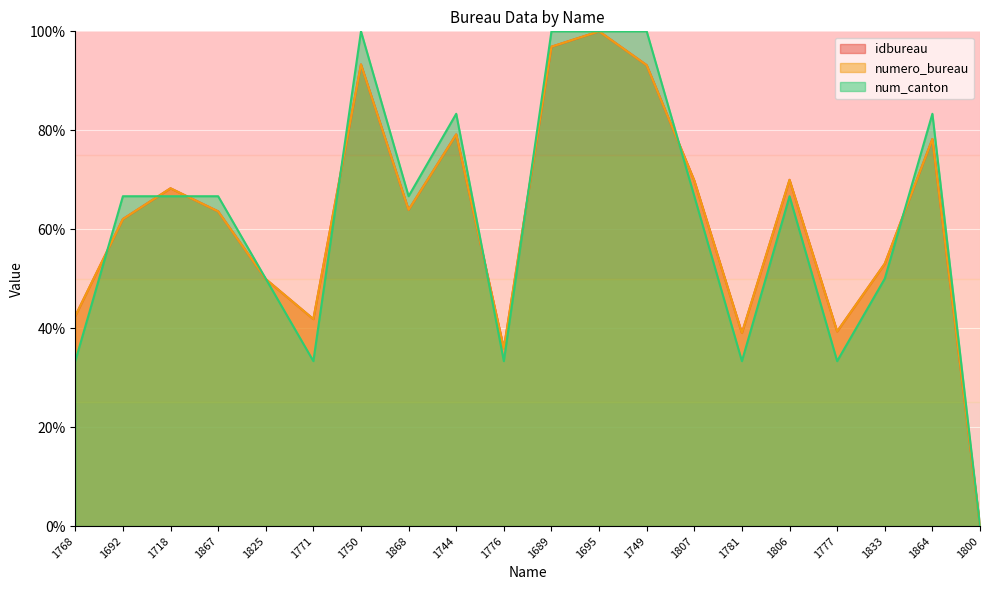

True or false: numero_bureau and idbureau intersect in this chart.

False